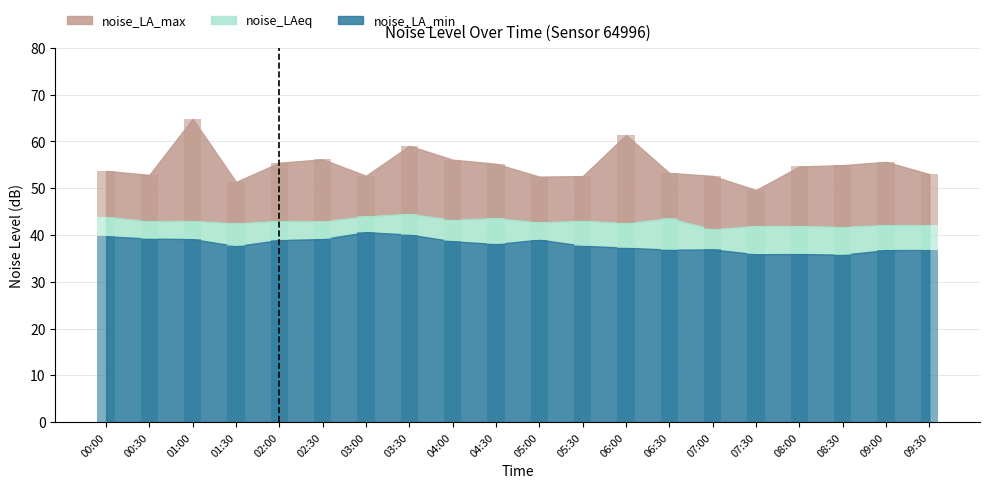

Reading right to left, transcribe all the data shown in this chart.

noise_LA_max: 09:30=53.0	09:00=55.6	08:30=54.9	08:00=54.6	07:30=49.6	07:00=52.6	06:30=53.3	06:00=61.4	05:30=52.6	05:00=52.5	04:30=55.2	04:00=56.1	03:30=59.1	03:00=52.7	02:30=56.2	02:00=55.5	01:30=51.4	01:00=64.9	00:30=52.9	00:00=53.7
noise_LAeq: 09:30=42.1	09:00=42.1	08:30=41.8	08:00=41.9	07:30=41.9	07:00=41.3	06:30=43.6	06:00=42.6	05:30=43.1	05:00=42.7	04:30=43.6	04:00=43.3	03:30=44.5	03:00=44.0	02:30=42.9	02:00=43.0	01:30=42.5	01:00=43.0	00:30=43.0	00:00=43.9
noise_LA_min: 09:30=36.8	09:00=36.8	08:30=35.8	08:00=35.9	07:30=35.9	07:00=36.9	06:30=36.9	06:00=37.3	05:30=37.7	05:00=39.0	04:30=38.1	04:00=38.6	03:30=40.1	03:00=40.6	02:30=39.1	02:00=38.9	01:30=37.6	01:00=39.1	00:30=39.2	00:00=39.7